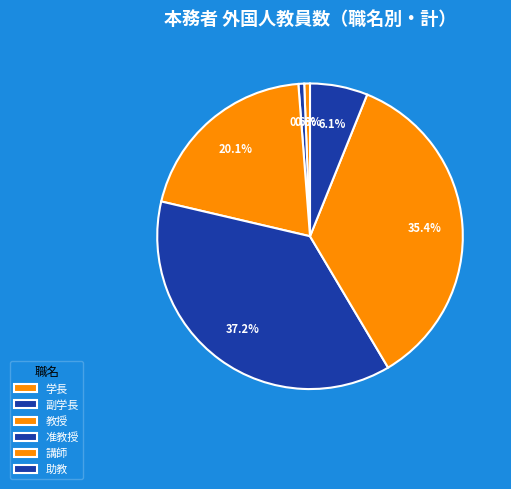

What is the change in value from 教授 to 准教授?

+28